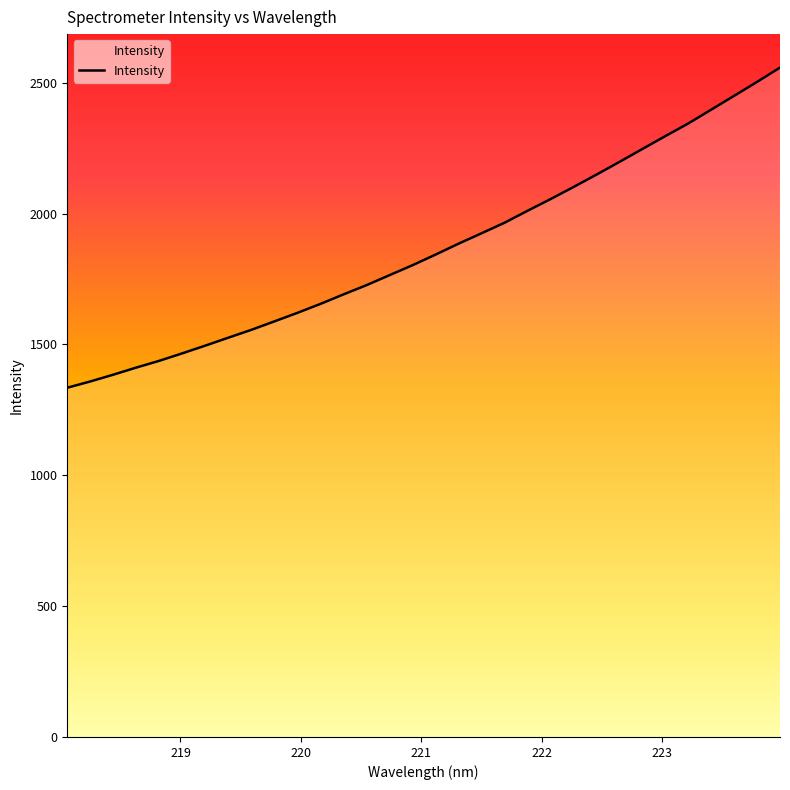

What is the maximum value shown in the chart?

2557.6